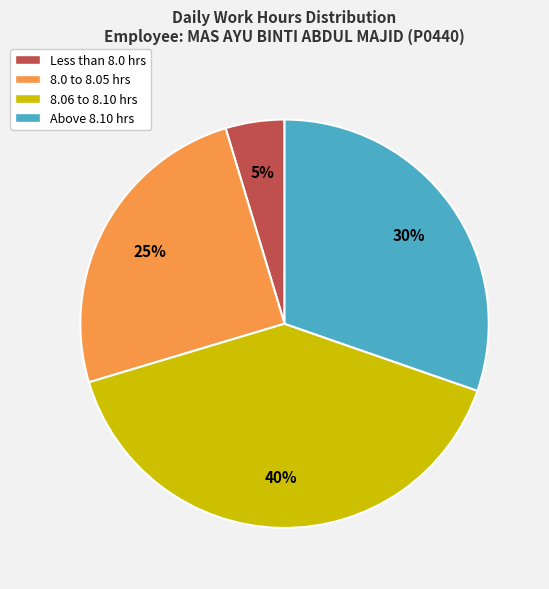

To the nearest percent, what percentage of the pie is 8.06 to 8.10 hrs?

40%